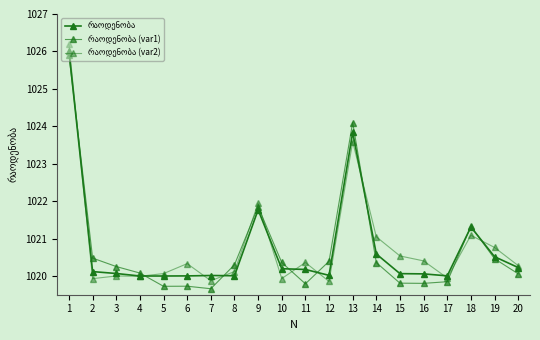

How many lines are shown in the chart?

3